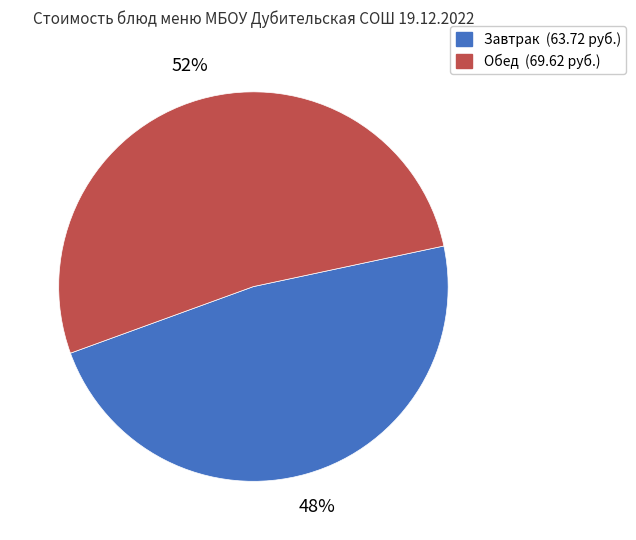

Is there a majority slice in this chart?

Yes